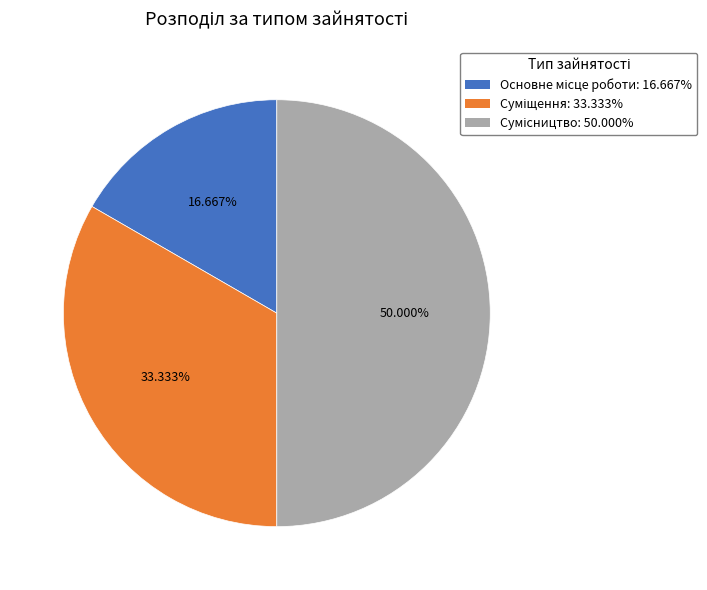

What is the total percentage of Основне місце роботи and Суміщення?

50.0%